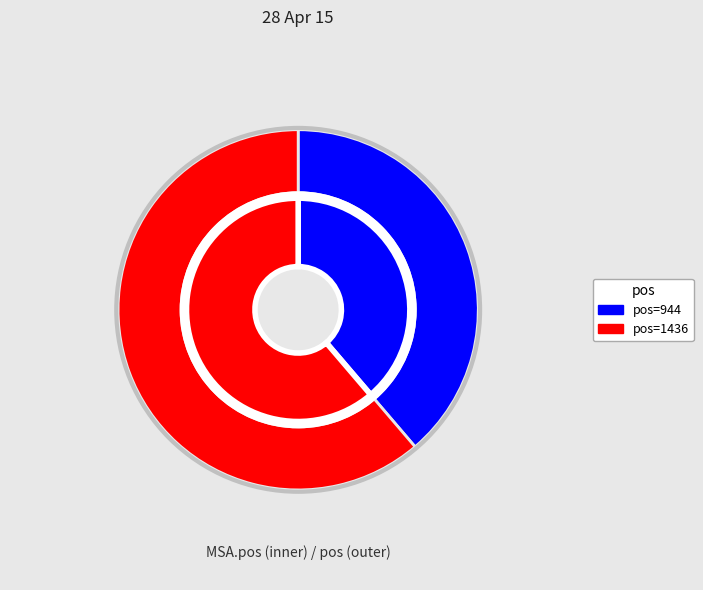

Is it true that 1436 is 67% of the pie?

False